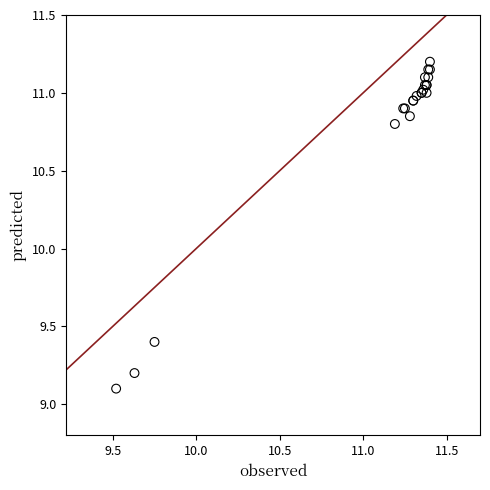

What Y value in the scatter plot is closest to 10?

9.4